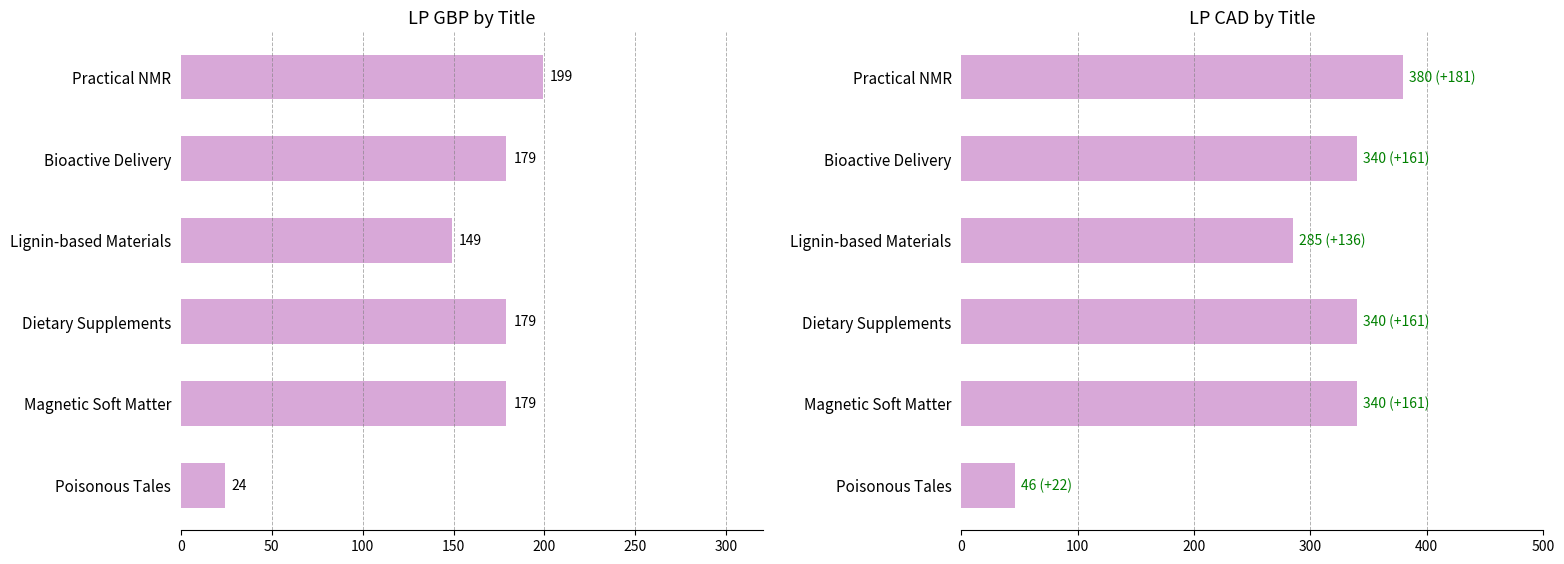

Rank the series by their average value, from lowest to highest.

LP GBP, LP CAD